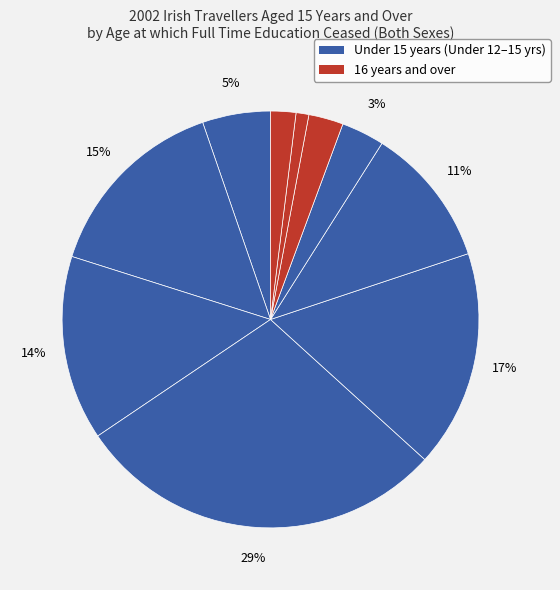

Which category has the biggest portion of the pie?

14 years